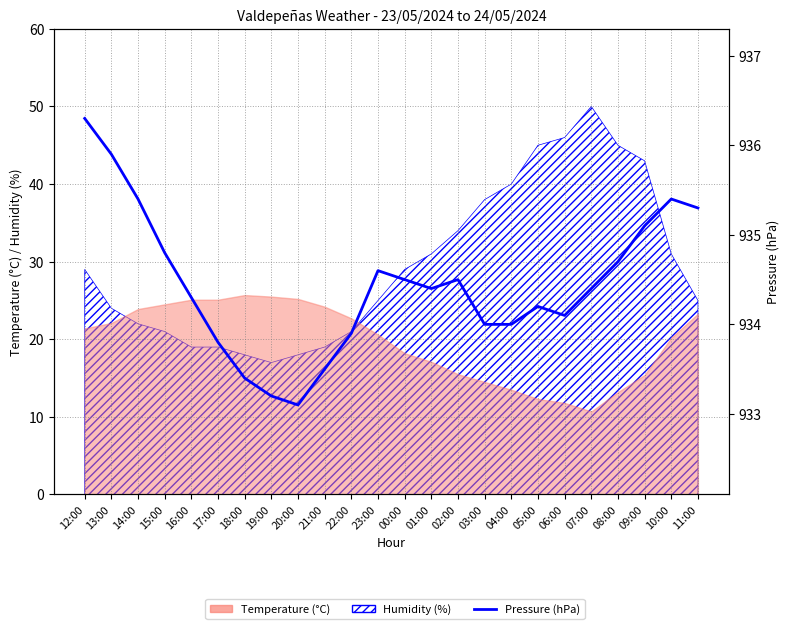

What is the label of the 17th point from the left?

04:00